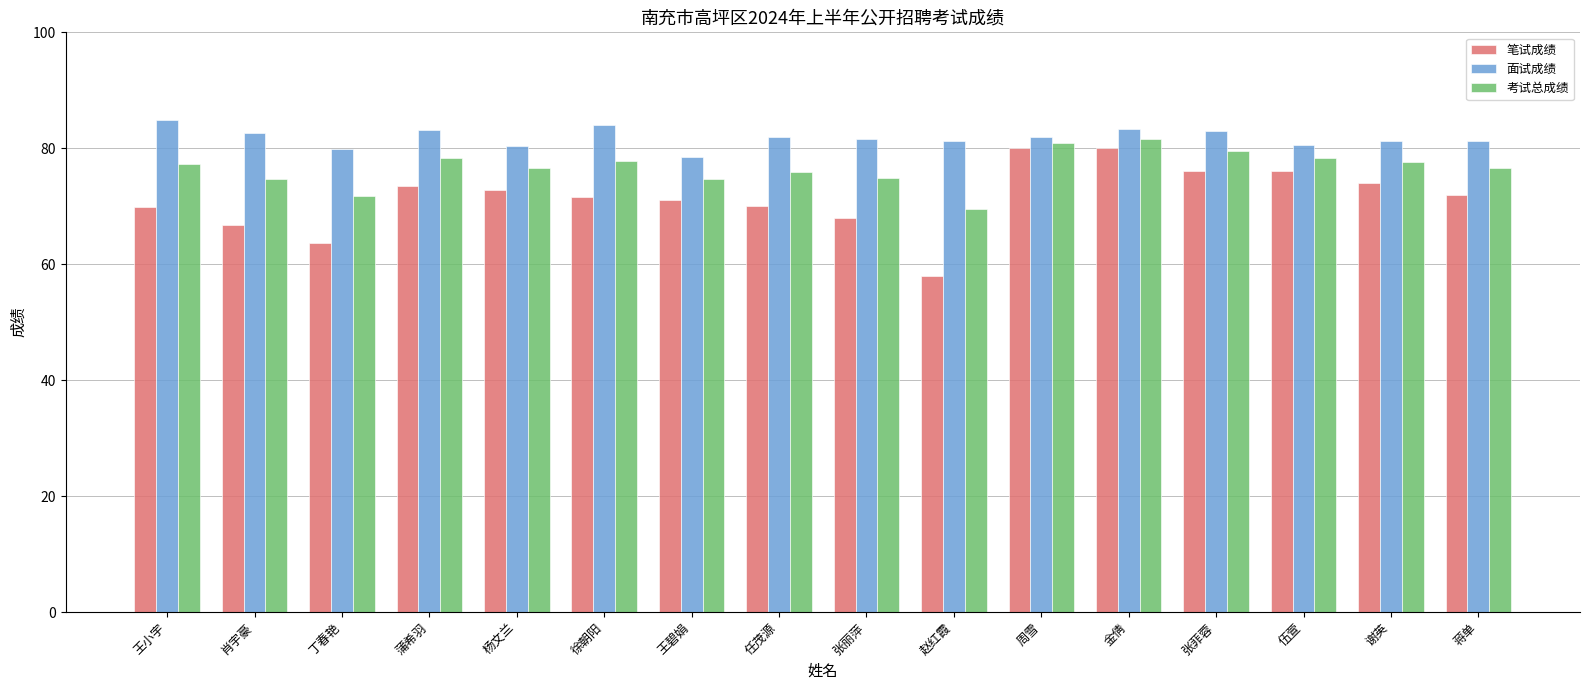

Which category has the lowest value in the 笔试成绩 series?

赵红霞